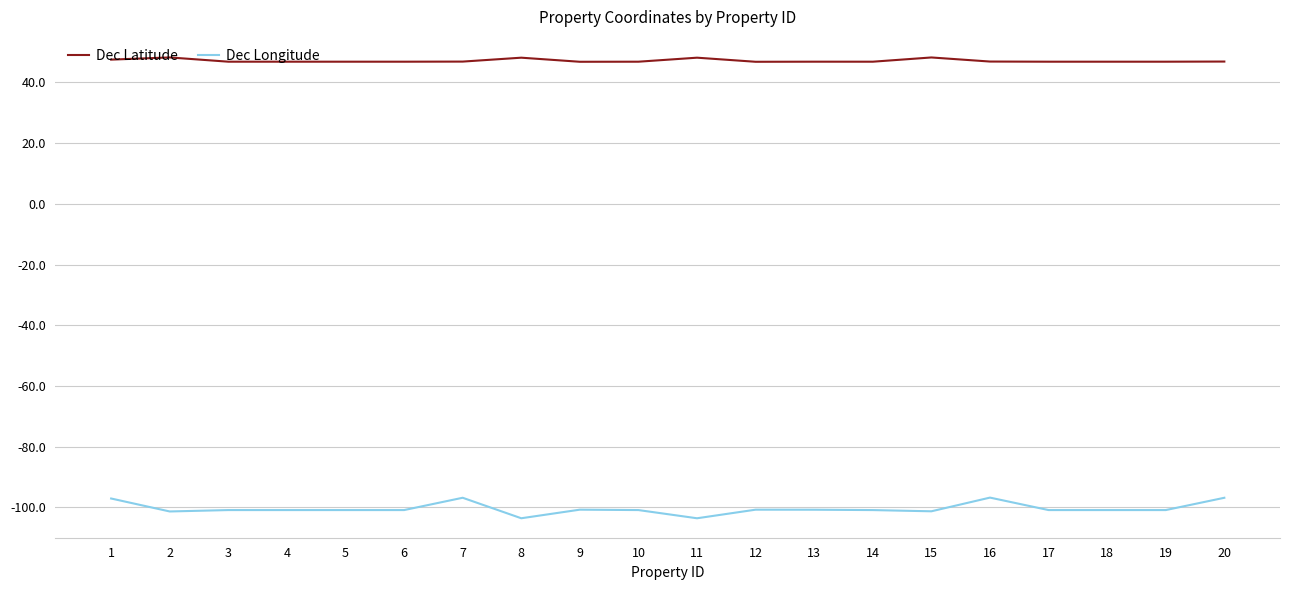

What is the difference between the maximum and minimum values in the Dec Longitude series?

6.8